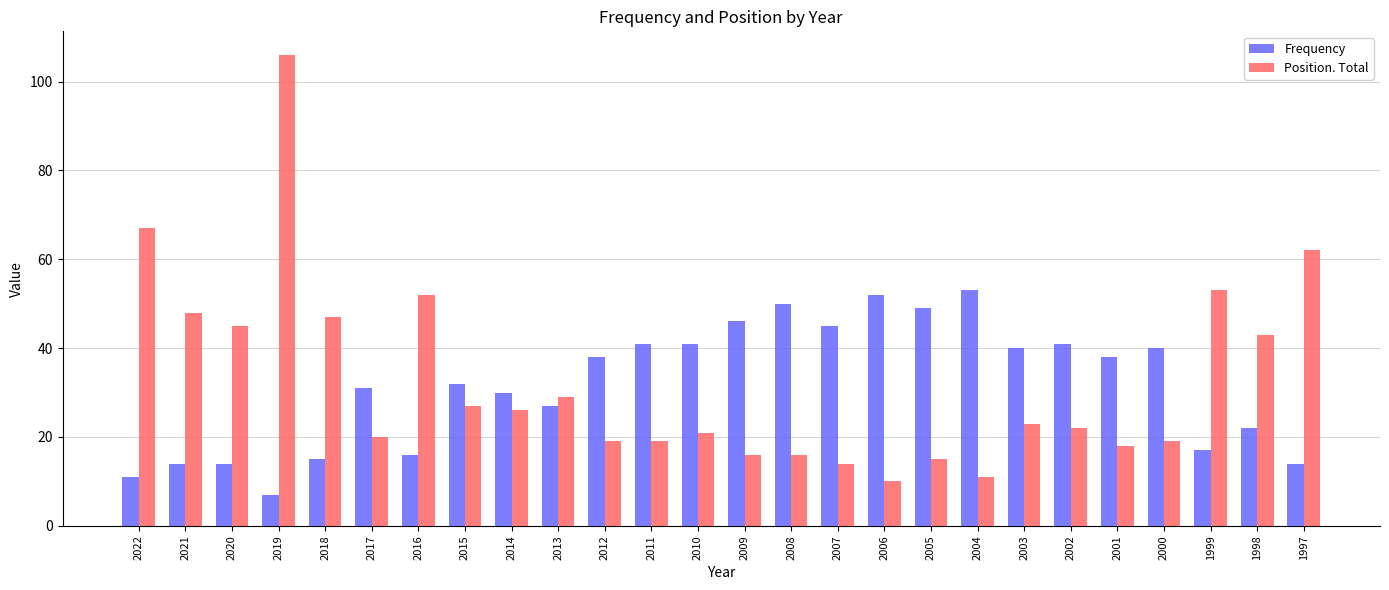

Rank the series by their maximum value, from lowest to highest.

Frequency, Position. Total